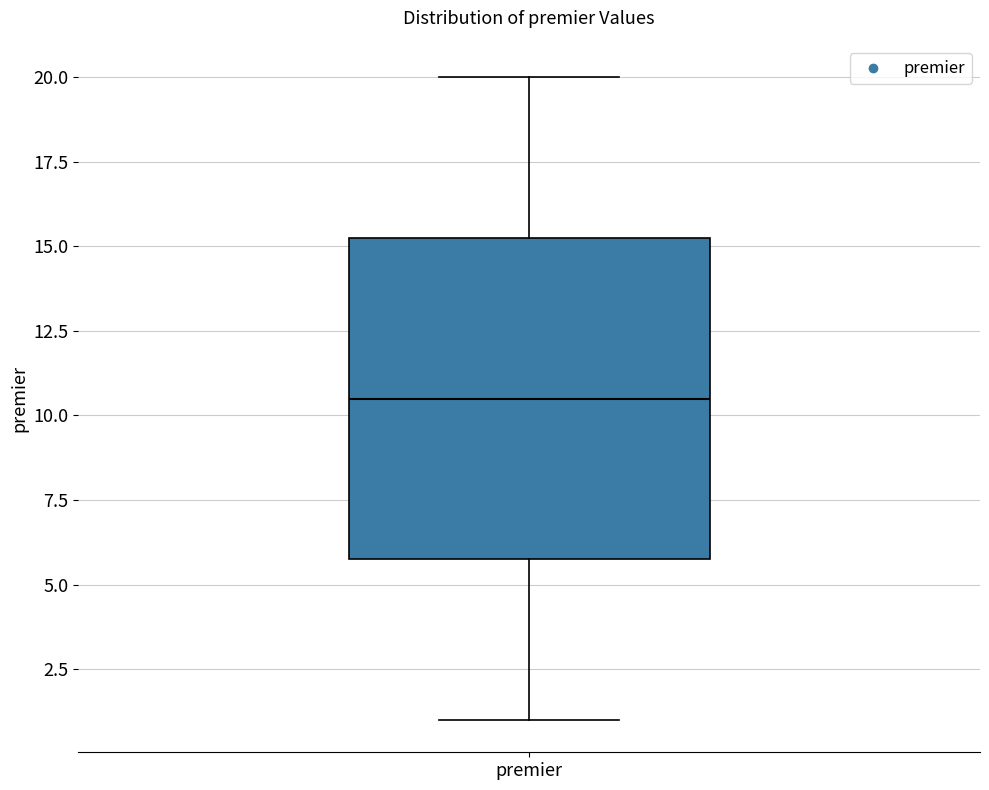

Where does the lower whisker of the box for premier end on the y-axis? The values are not printed on the chart, so give them approximately, as read against the axis.

1.0